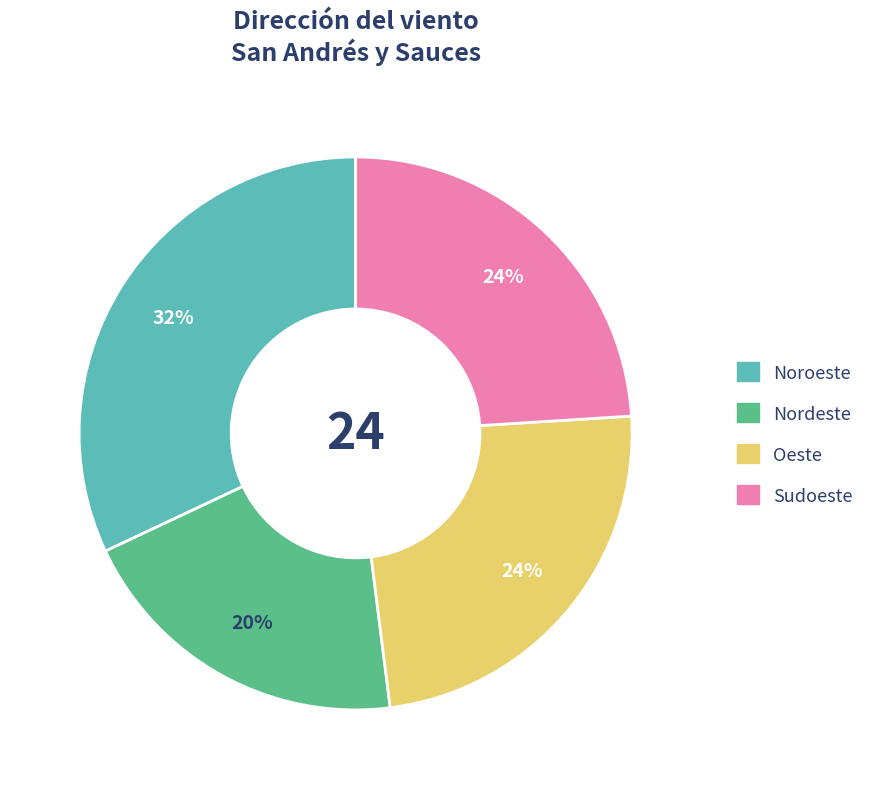

Approximately how many times larger is the value at Sudoeste compared to Nordeste?

1.2